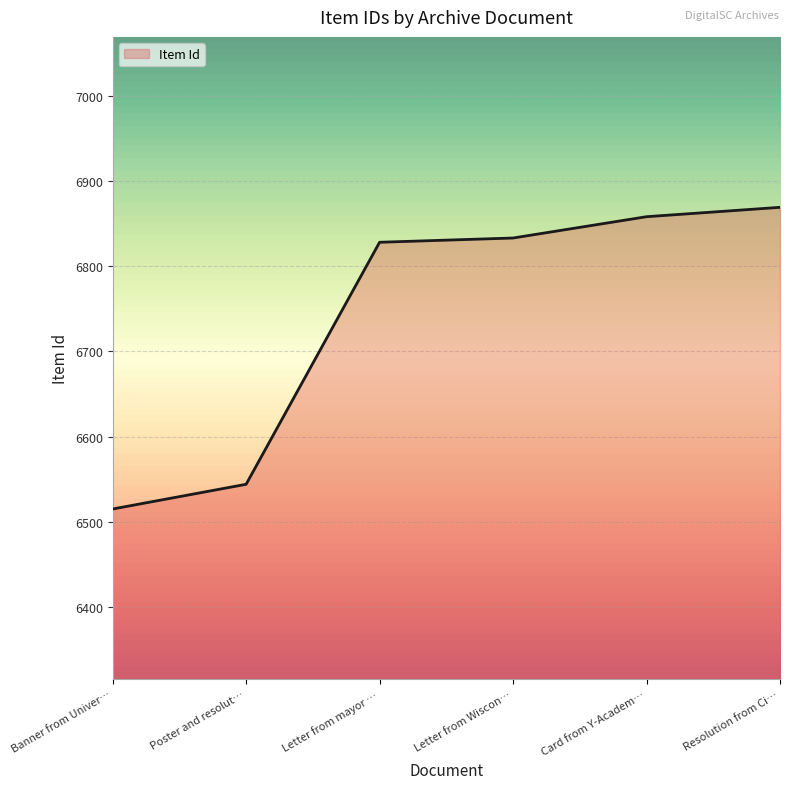

Which label corresponds to the smallest value in the chart?

Banner from Univer…